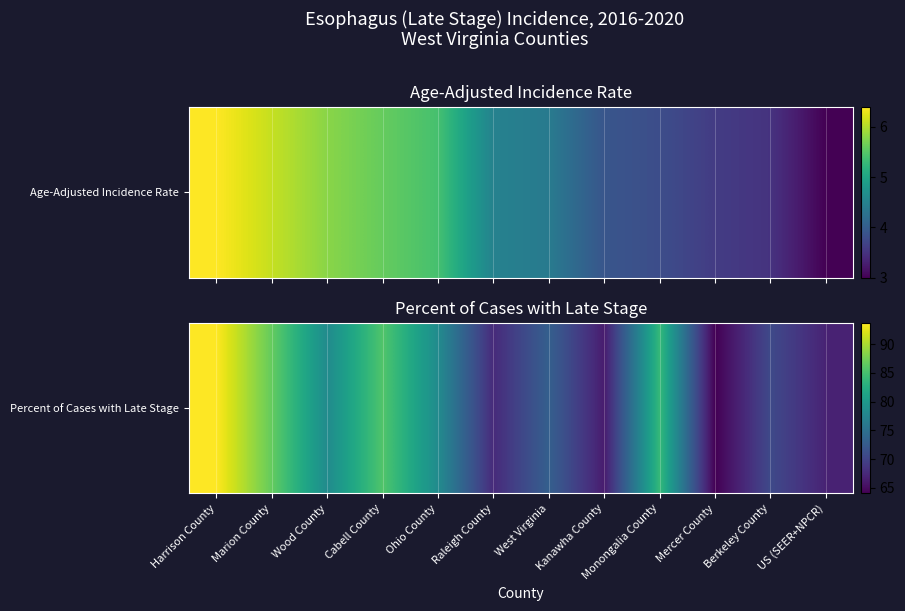

The value at Cabell County is 85.7. True or false?

True